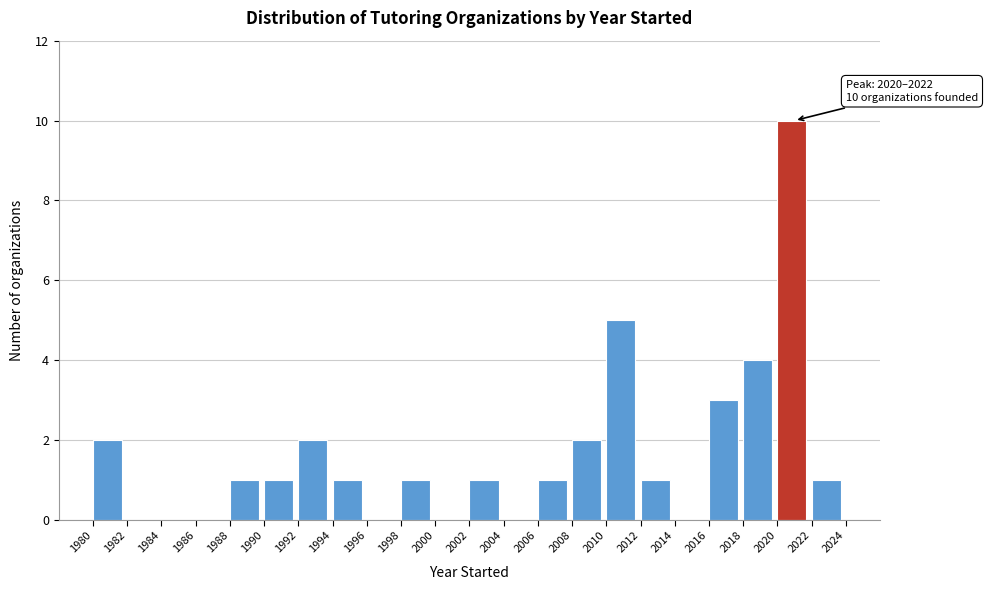

Which range on the x-axis has the tallest bar?

2020 to 2022